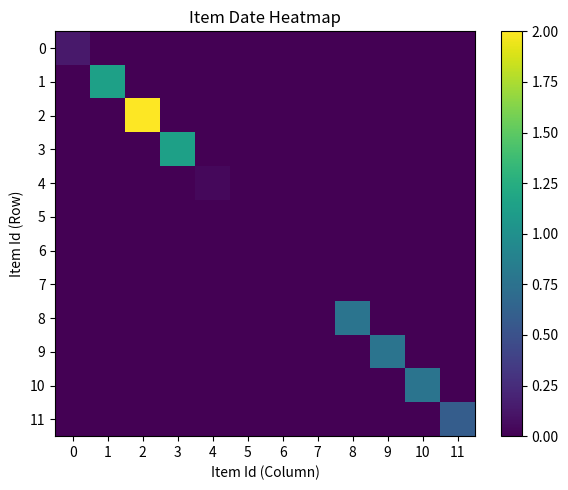

Rank the series by their maximum value, from lowest to highest.

5, 6, 7, 4, 0, 11, 8, 9, 10, 1, 3, 2